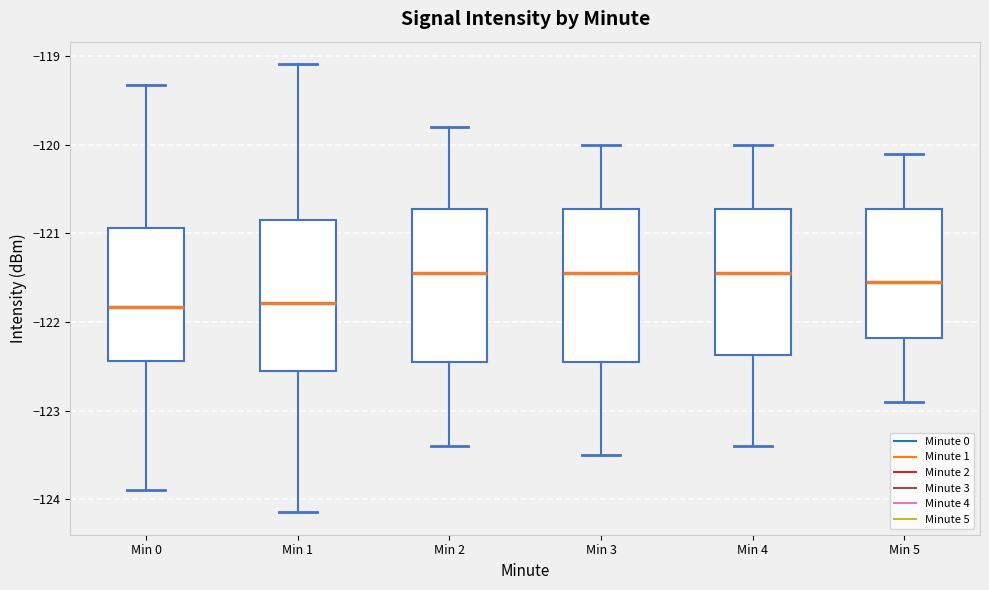

Reading left to right, transcribe this box plot: for each box, give where its median line is, the range the box spans, and where its two whiskers end, as read against the y-axis. The values are not printed on the chart, so give them approximately, as read against the axis.

Min 0: median -121.8, box -122.4 to -120.9, whiskers -123.9 to -119.3
Min 1: median -121.8, box -122.5 to -120.8, whiskers -124.1 to -119.1
Min 2: median -121.4, box -122.4 to -120.7, whiskers -123.4 to -119.8
Min 3: median -121.4, box -122.4 to -120.7, whiskers -123.5 to -120.0
Min 4: median -121.4, box -122.4 to -120.7, whiskers -123.4 to -120.0
Min 5: median -121.5, box -122.2 to -120.7, whiskers -122.9 to -120.1